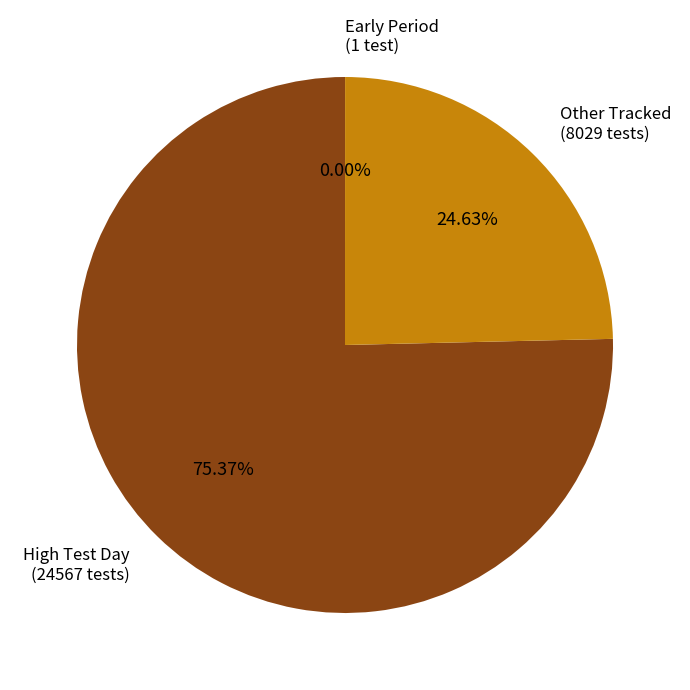

Is there a majority slice in this chart?

Yes